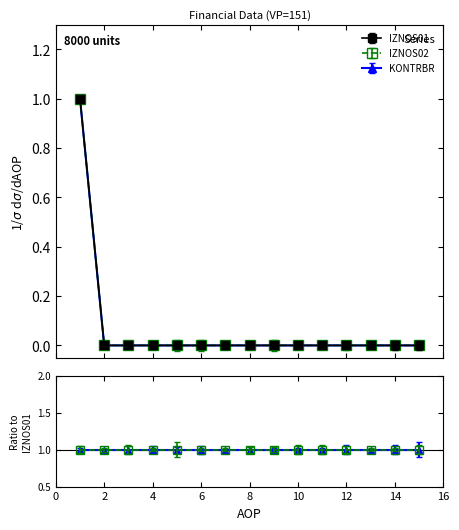

Which series has the largest total across all categories?

IZNOS01